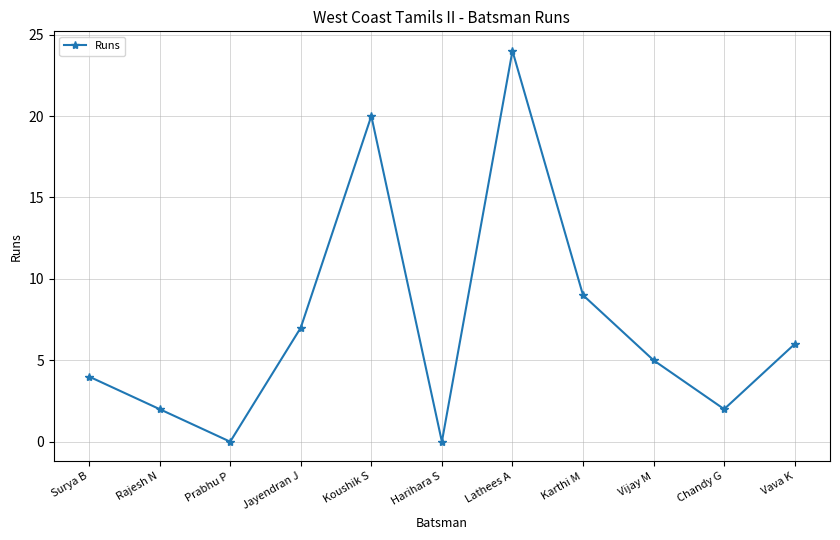

Is it true that the value at Karthi M is 9?

True